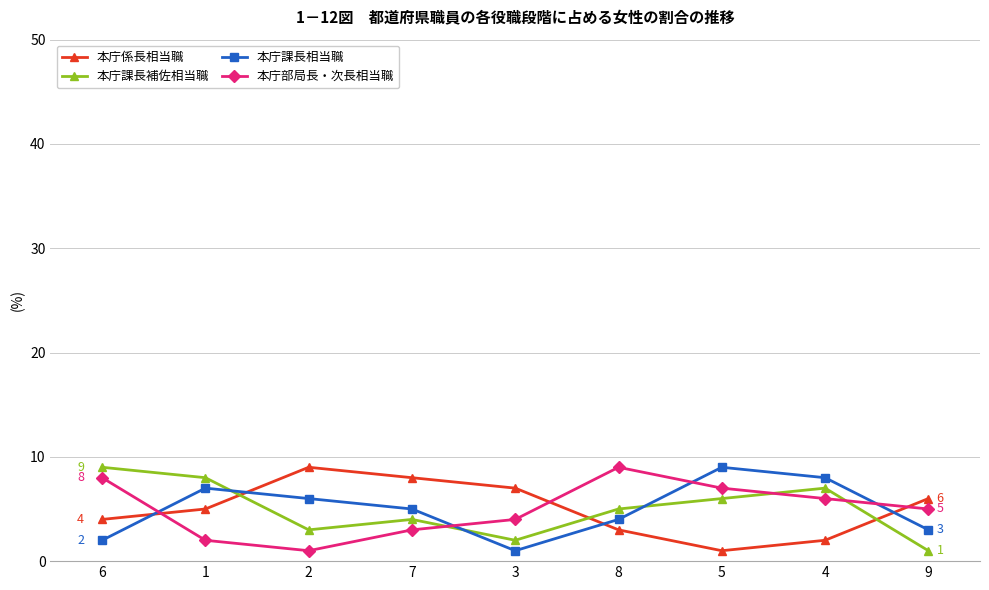

At which category does 本庁部局長・次長相当職 reach its first local valley?

2